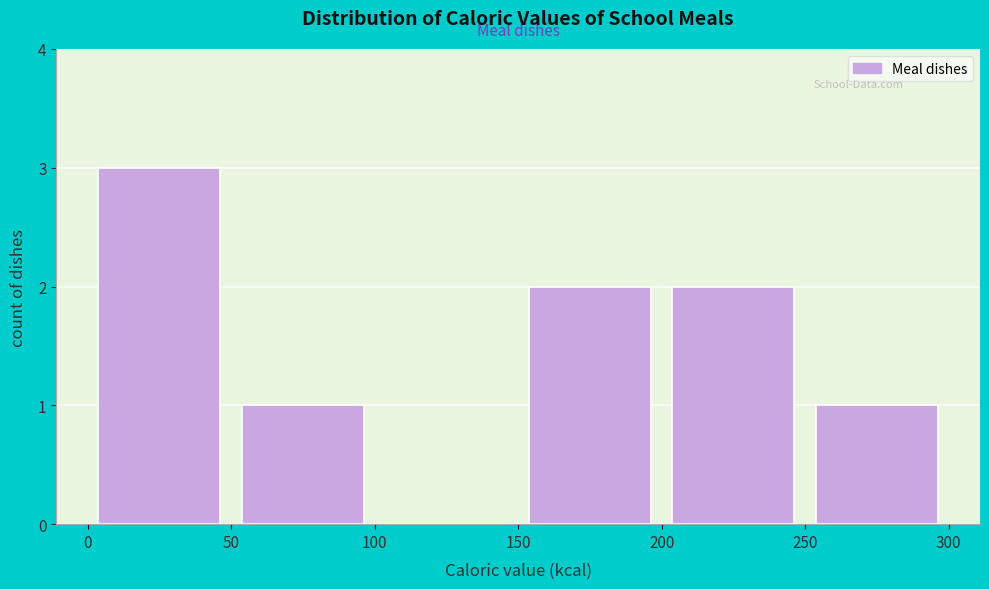

Which range on the x-axis has the tallest bar?

0 to 50